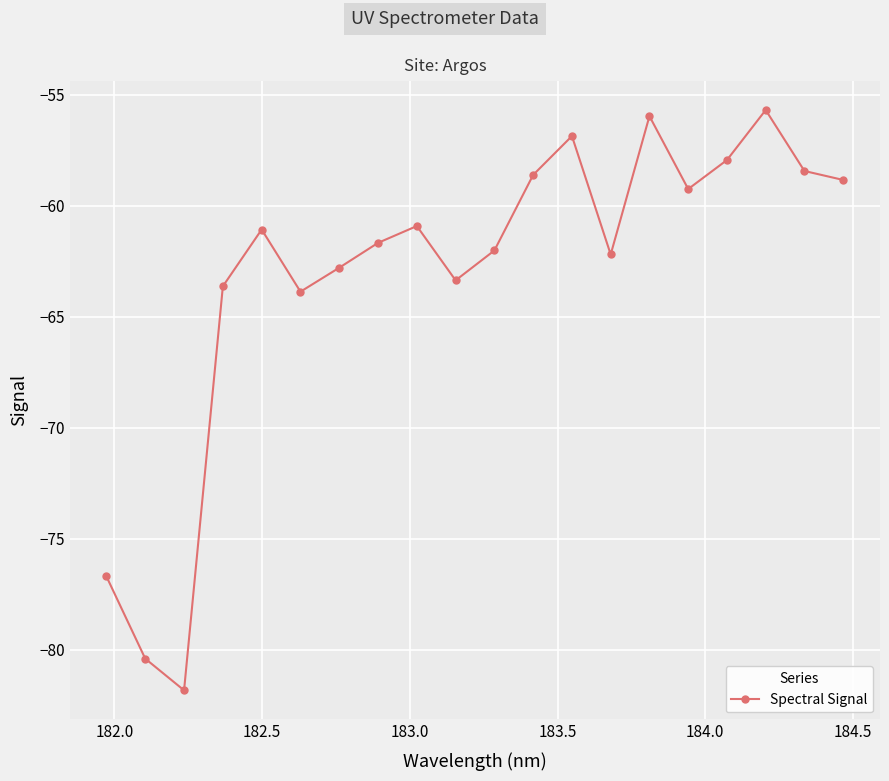

How many series are shown in this chart?

1